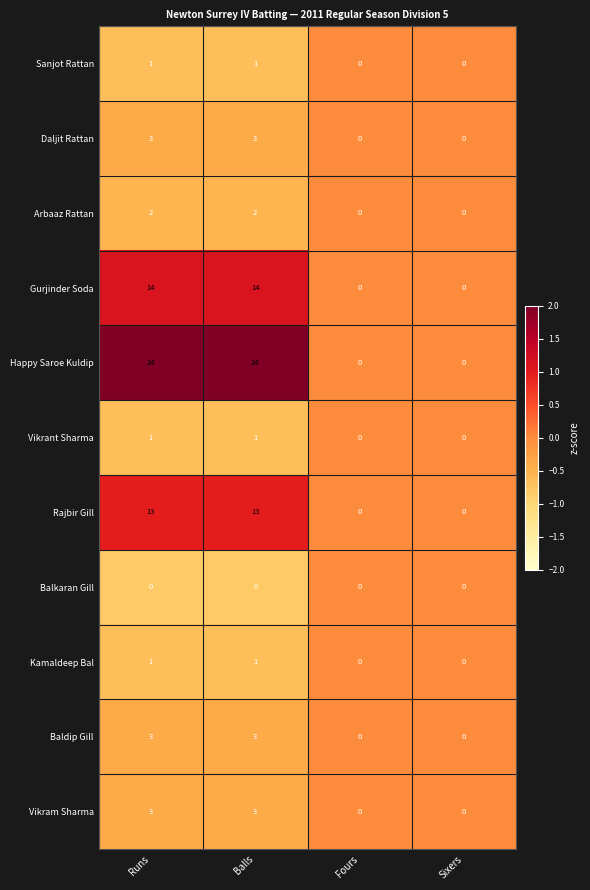

What is the maximum value for Rajbir Gill?

13